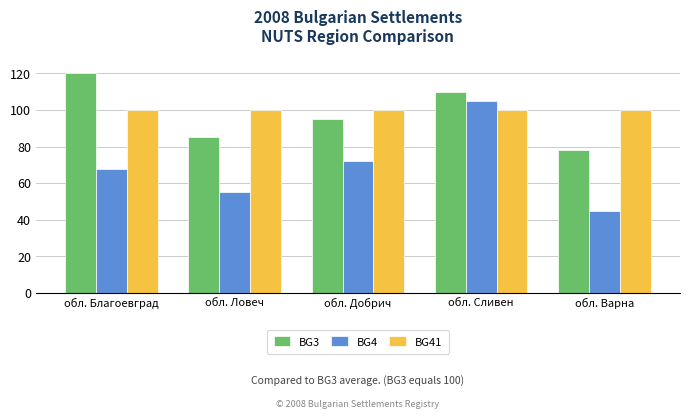

Are the bars horizontal?

No